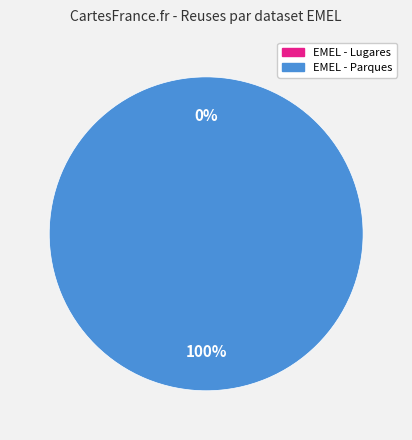

Which category has the smallest portion of the pie?

EMEL - Lugares de estacionamento